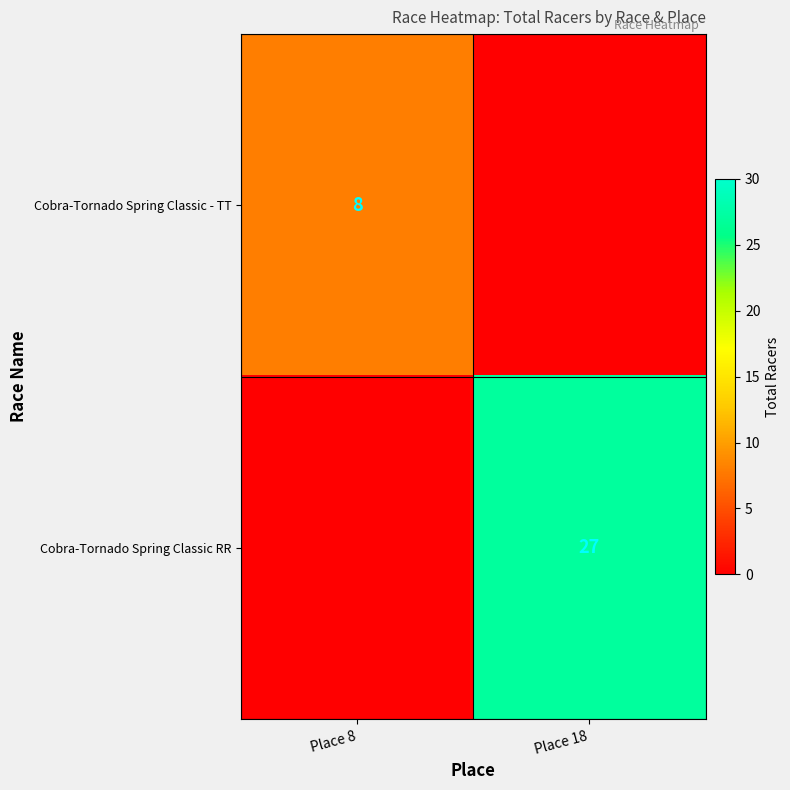

At which category is the sum across all series the highest?

Place 18